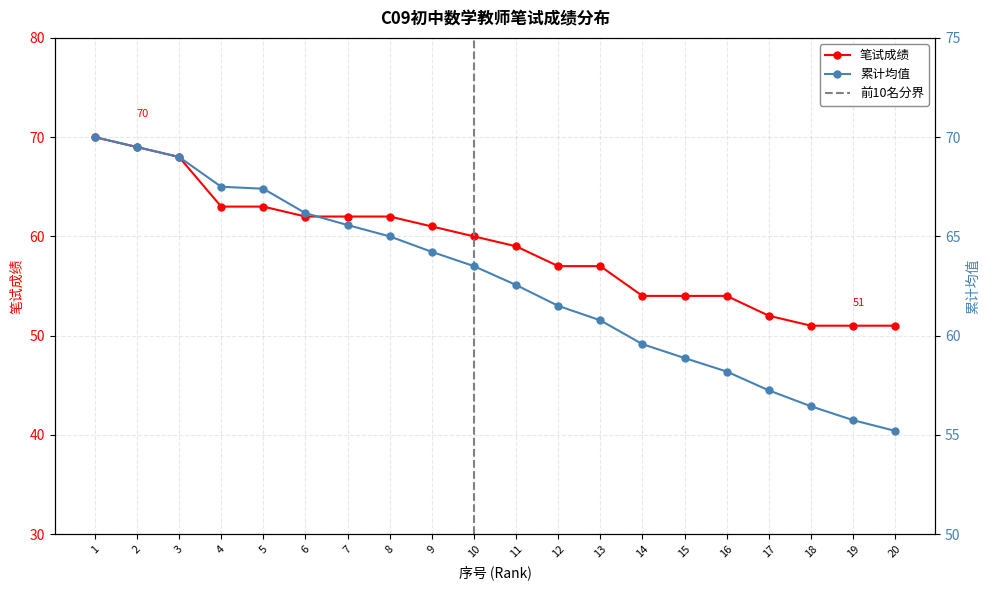

Where is 排名累计均值 nearest to the value 62?

12